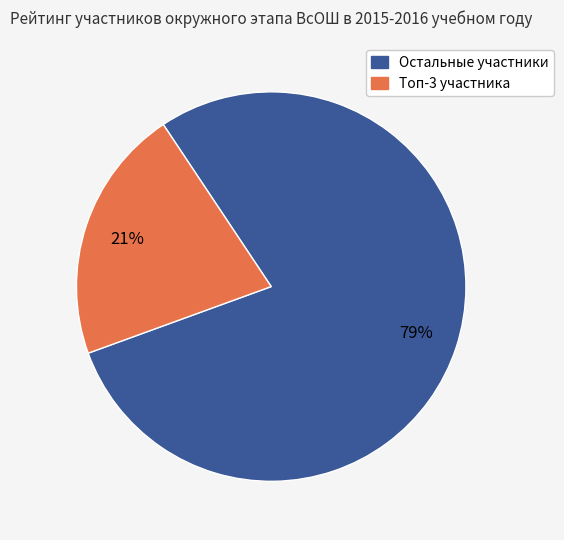

To the nearest percent, what is the average slice percentage?

50%